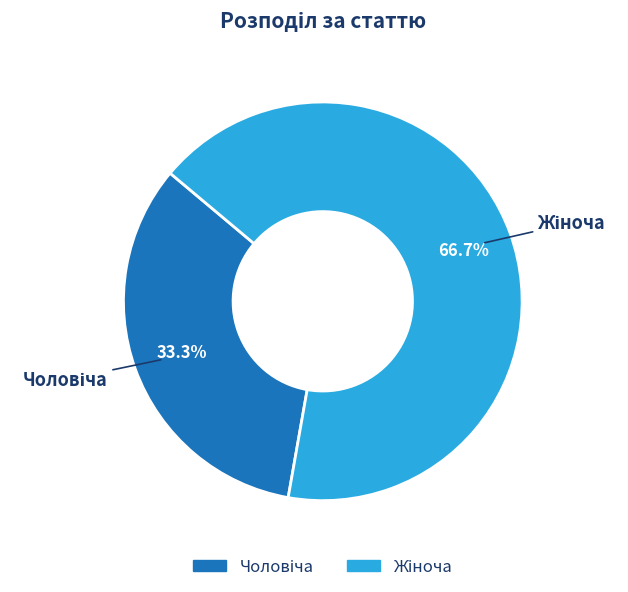

Is there any slice that represents more than half of the pie?

Yes